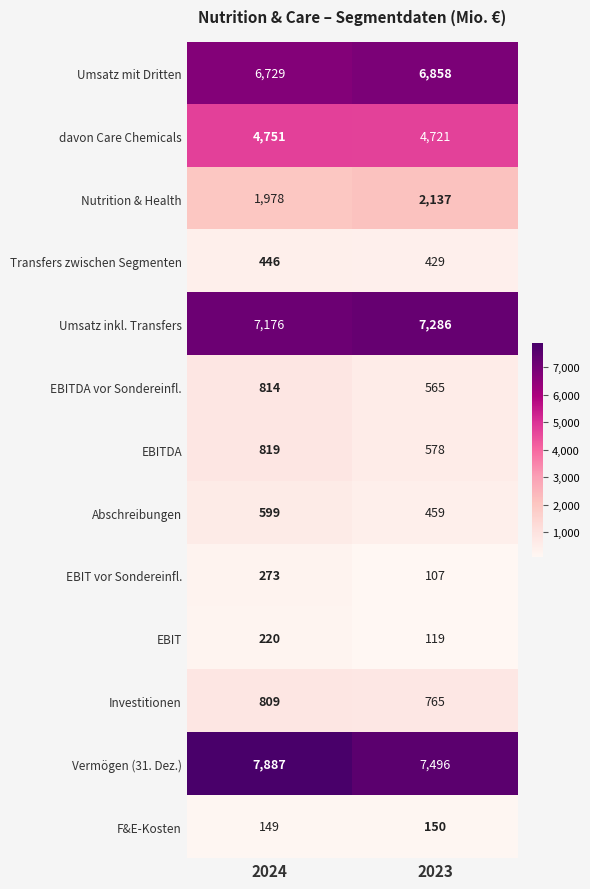

Where is Umsatz mit Dritten nearest to the value 6793?

2024